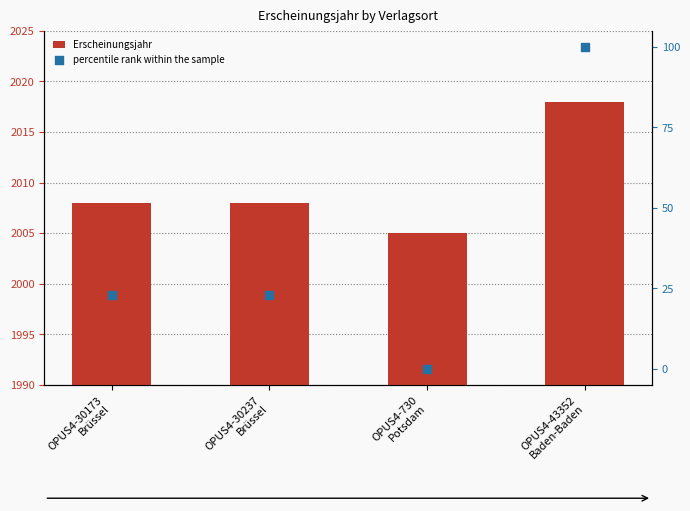

At which category is the sum across all series the highest?

OPUS4-43352
Baden-Baden